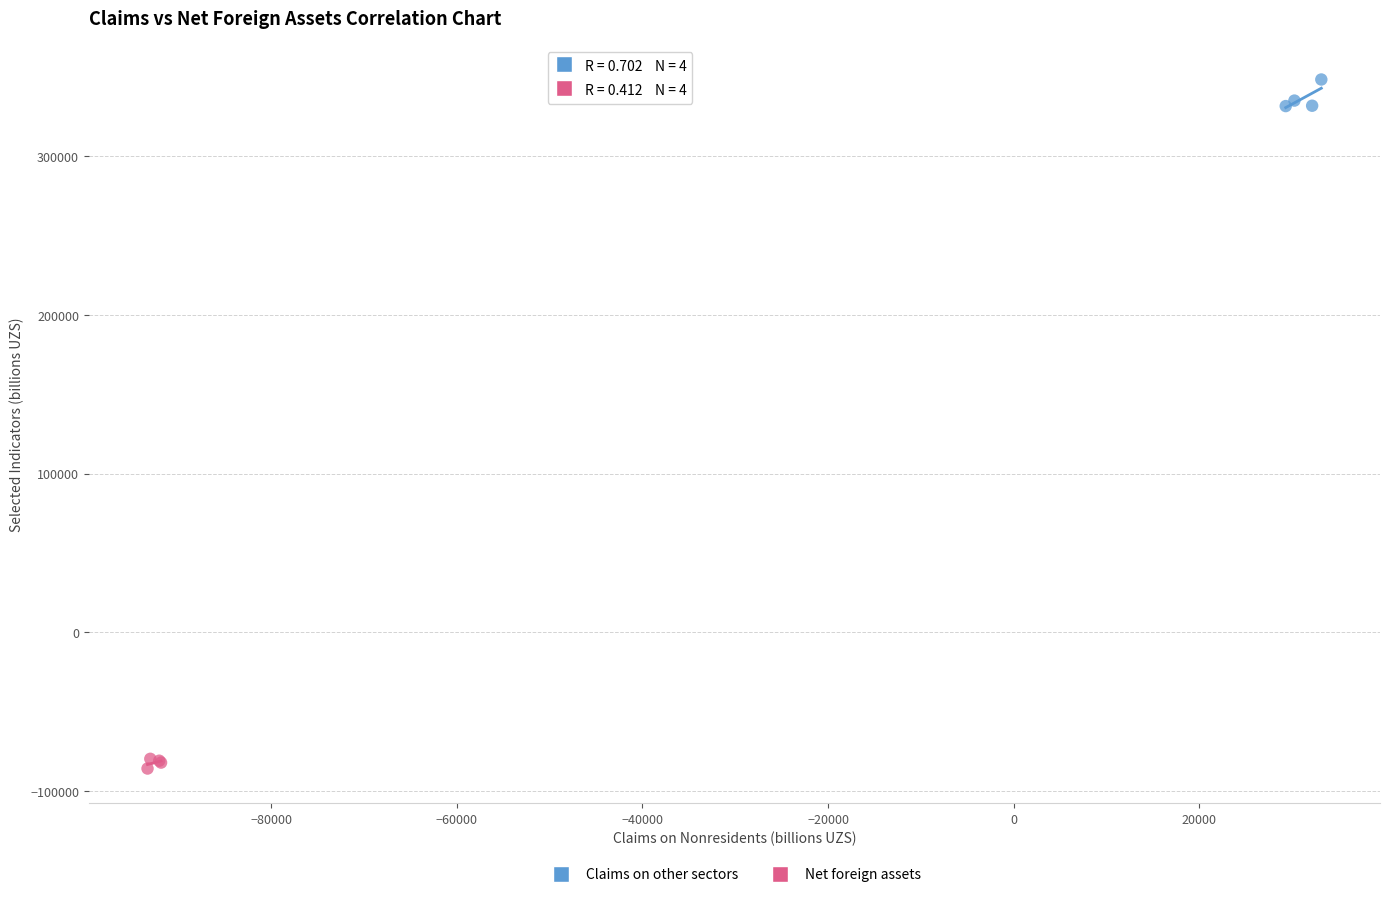

Which series reaches the minimum Y coordinate?

Net foreign assets